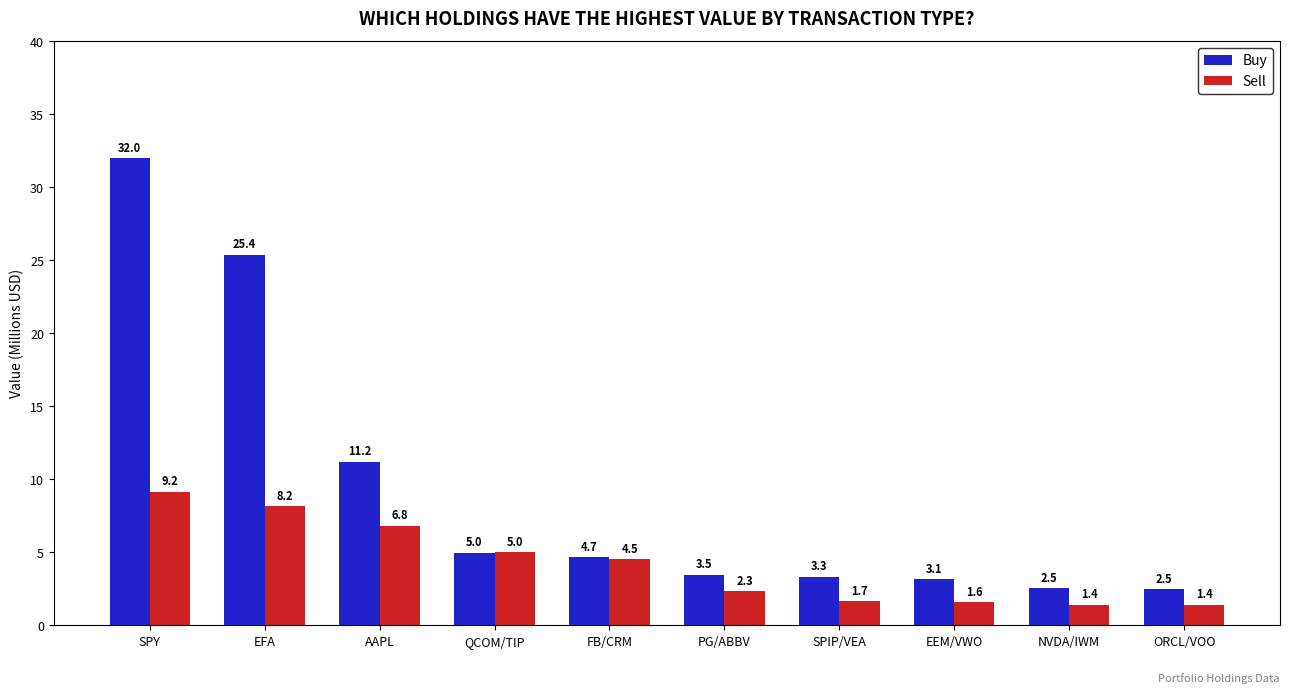

What are all the series names shown in the legend?

Buy, Sell